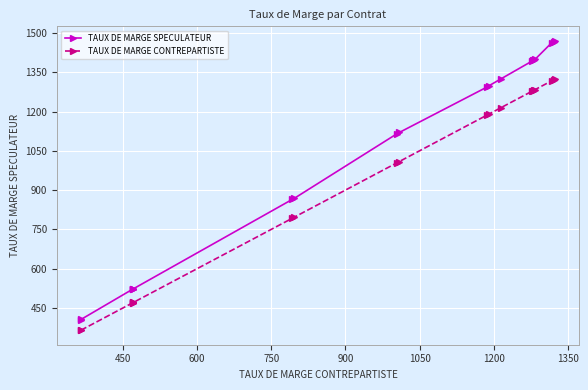

Which series has the largest total across all categories?

TAUX DE MARGE SPECULATEUR